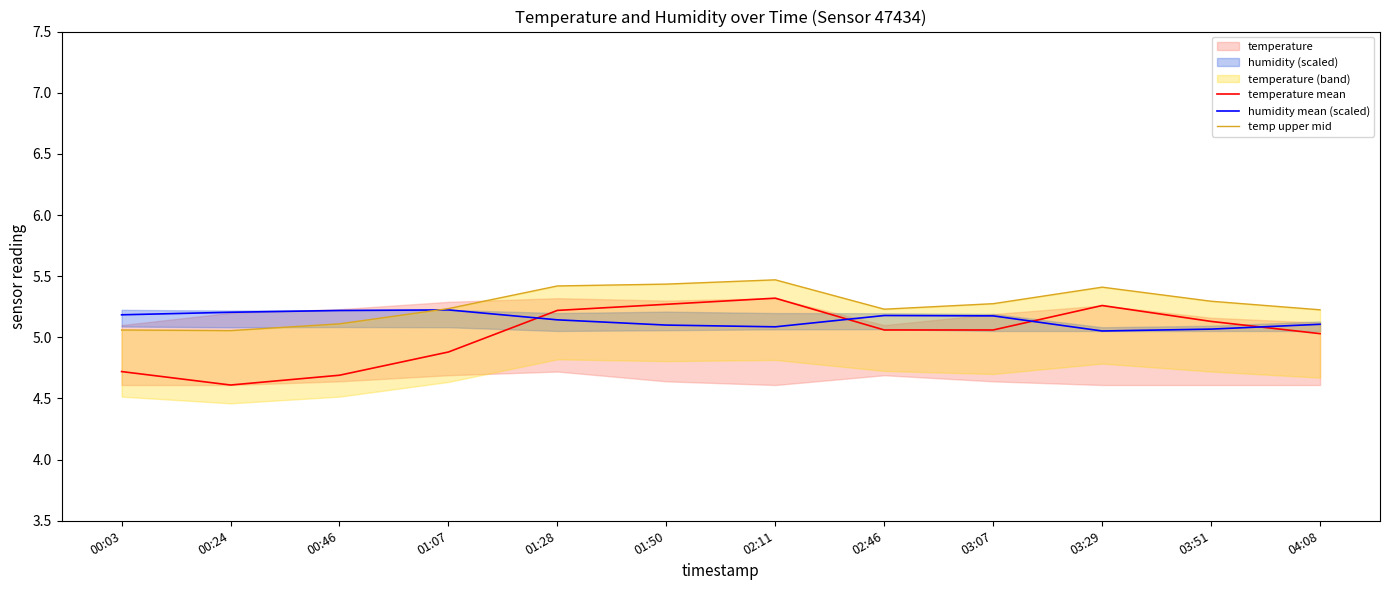

How many categories are shown in the chart?

12